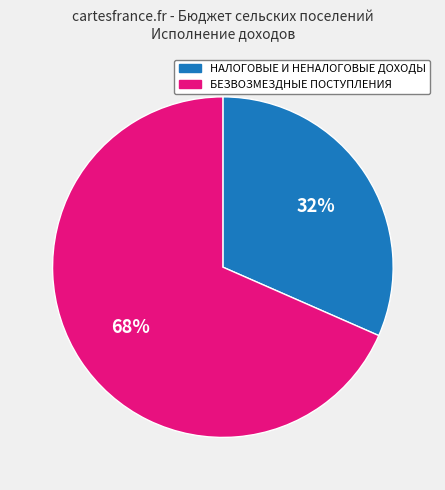

Combined, do БЕЗВОЗМЕЗДНЫЕ ПОСТУПЛЕНИЯ and НАЛОГОВЫЕ И НЕНАЛОГОВЫЕ ДОХОДЫ account for over 50%?

Yes